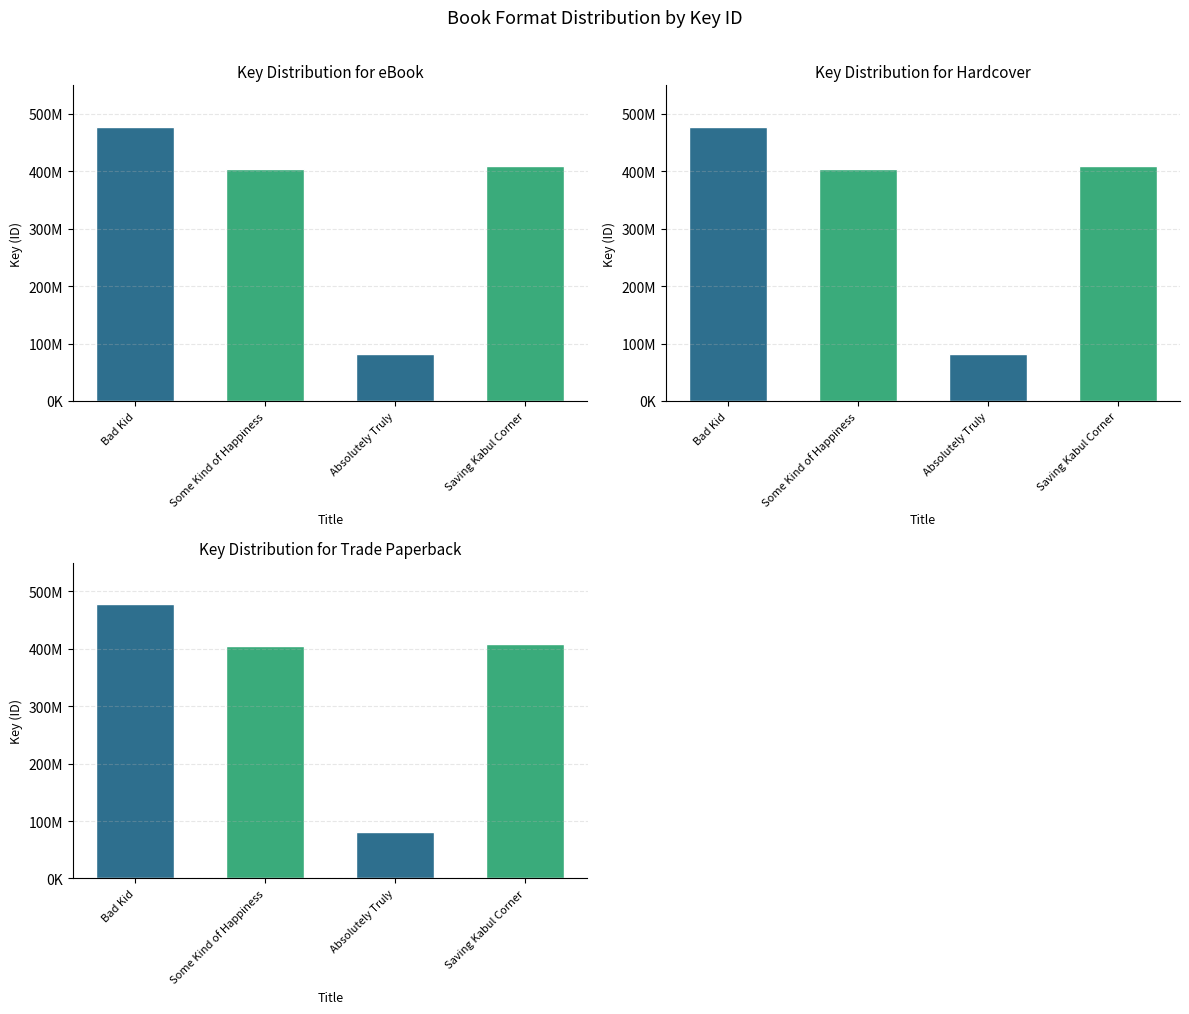

Reading left to right, extract all data points from this chart.

eBook: Bad Kid=478169481	Some Kind of Happiness=404955678	Absolutely Truly=81557389	Saving Kabul Corner=408878842
Hardcover: Bad Kid=478169481	Some Kind of Happiness=404955678	Absolutely Truly=81557389	Saving Kabul Corner=408878842
Trade Paperback: Bad Kid=478169481	Some Kind of Happiness=404955678	Absolutely Truly=81557389	Saving Kabul Corner=408878842